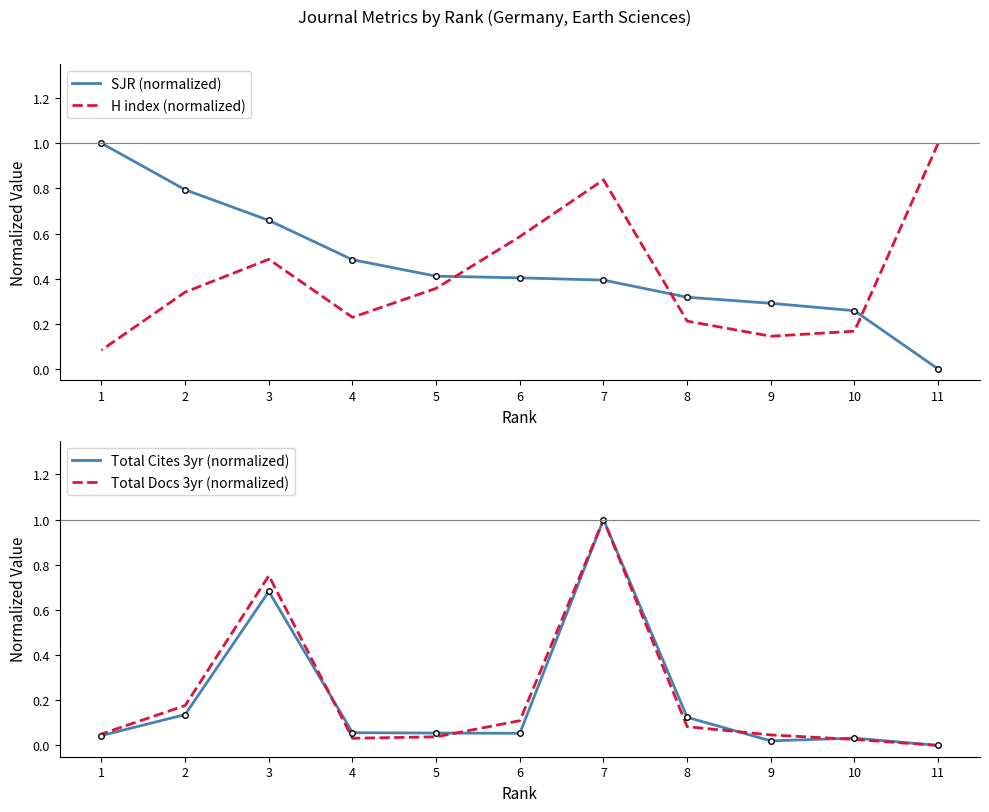

What are all the series names shown in the legend?

SJR (normalized), H index (normalized), Total Cites 3yr (normalized), Total Docs 3yr (normalized)